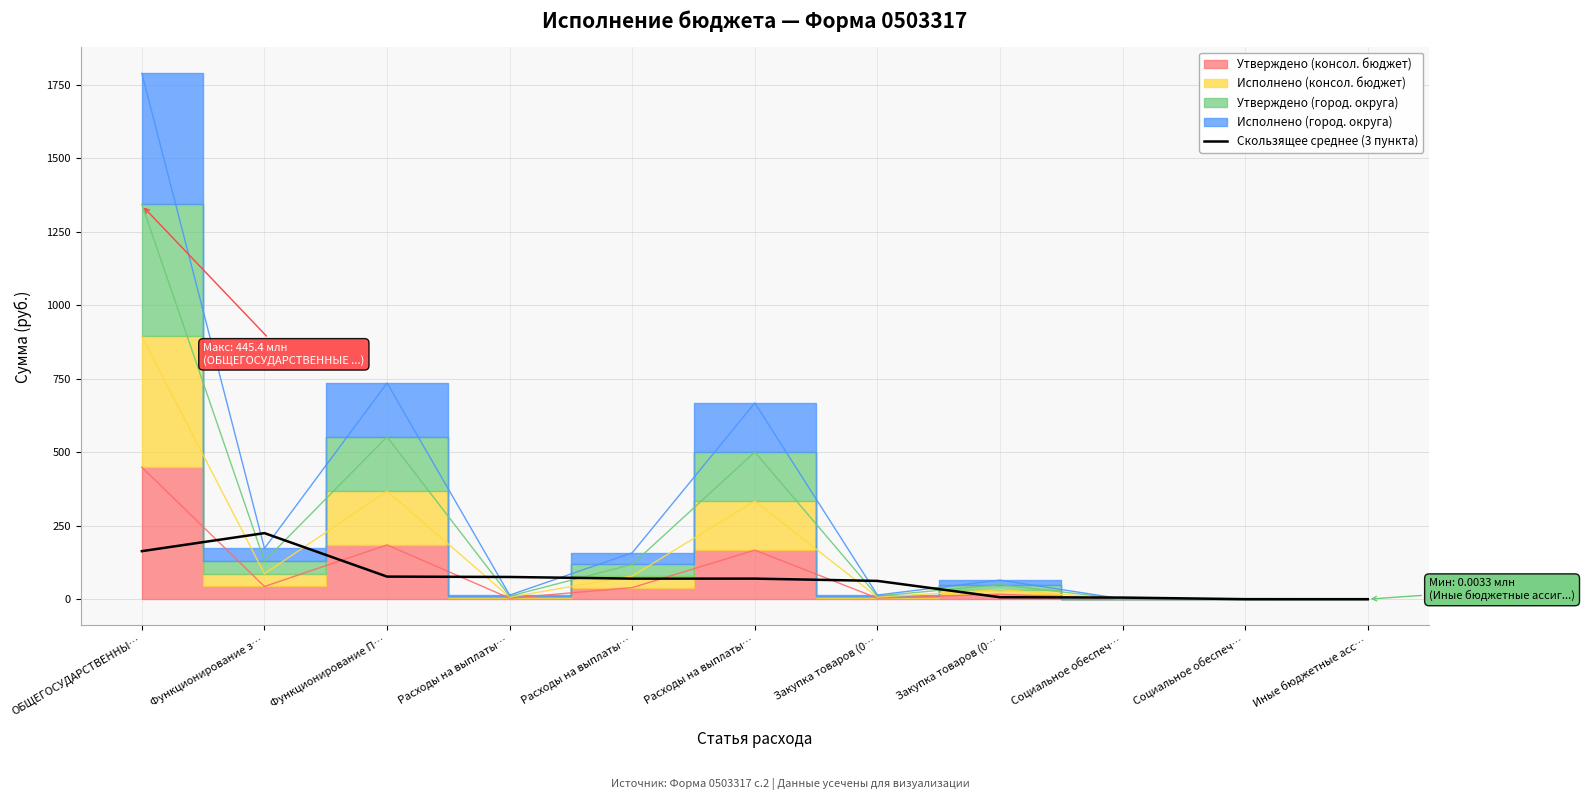

Is it true that the value at Расходы на выплаты… is 26.4?

False